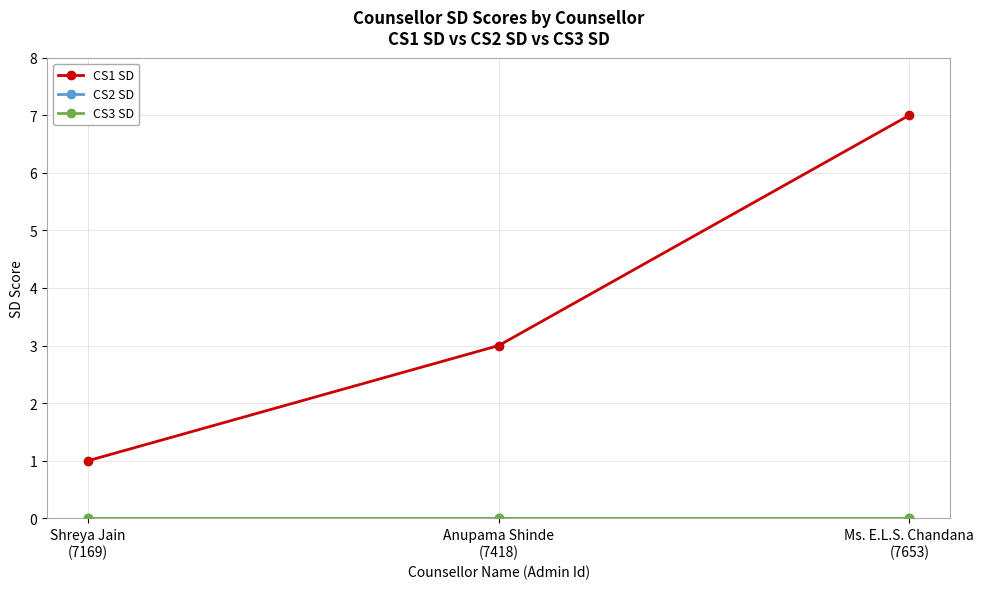

Is this an area chart (filled region under the line)?

No